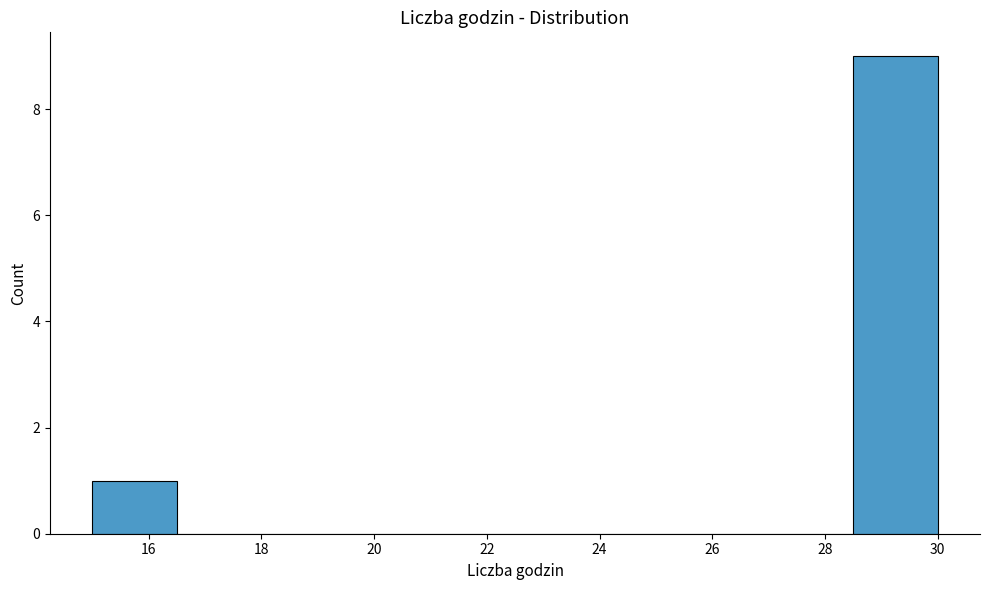

How tall is the bar that spans 28.5 to 30.0 on the x-axis? Neither the bar edges nor the heights are printed on the chart, so give them approximately, as read against the axes.

9